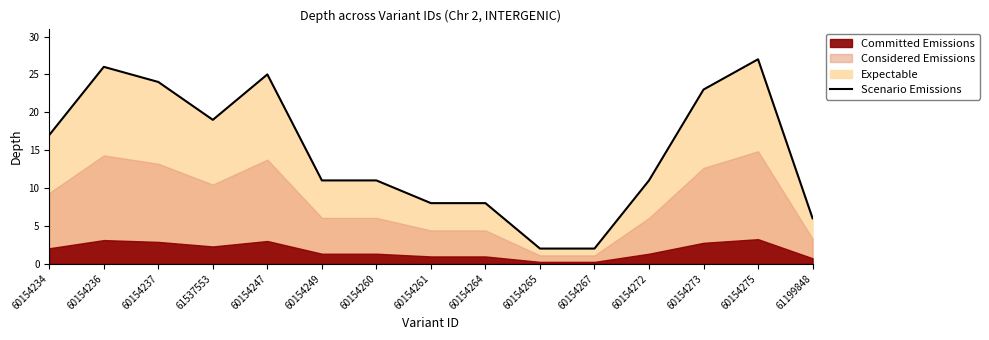

How many values are below 11?

5